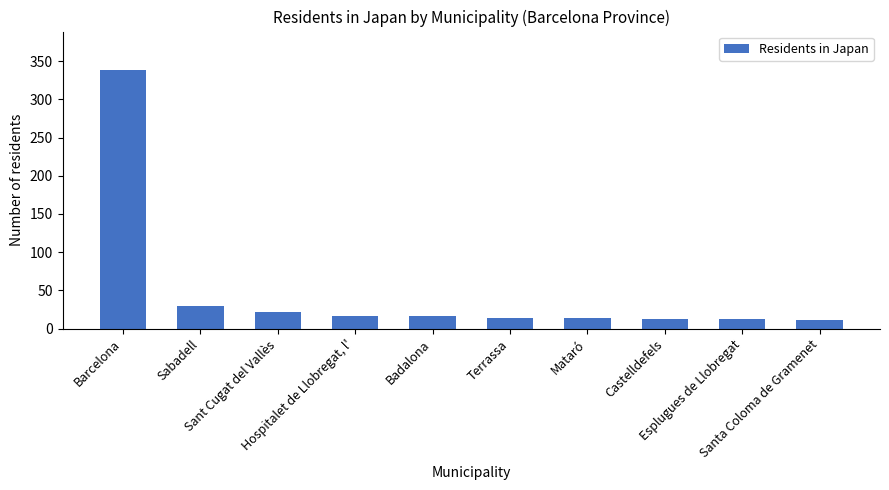

True or false: the data shows 22 at Sant Cugat del Vallès.

True